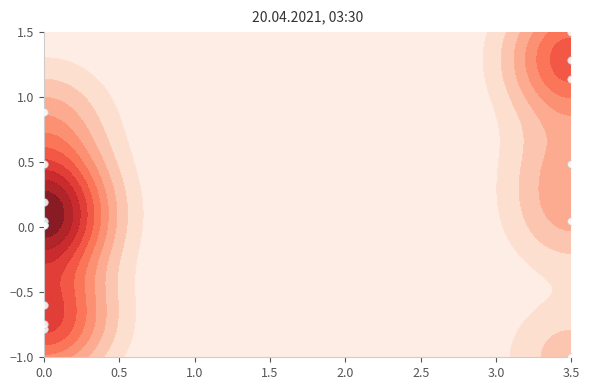

What is the difference between the maximum and minimum values?

2.5